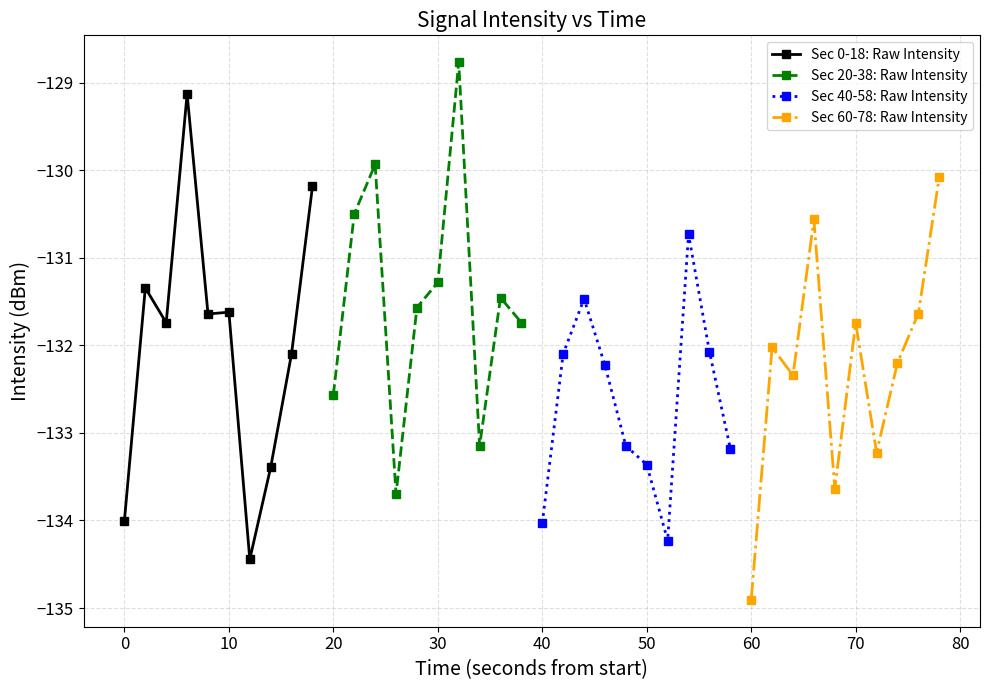

What is the value of the Sec 40-58: Raw Intensity point at the 3rd from the left?

-131.5